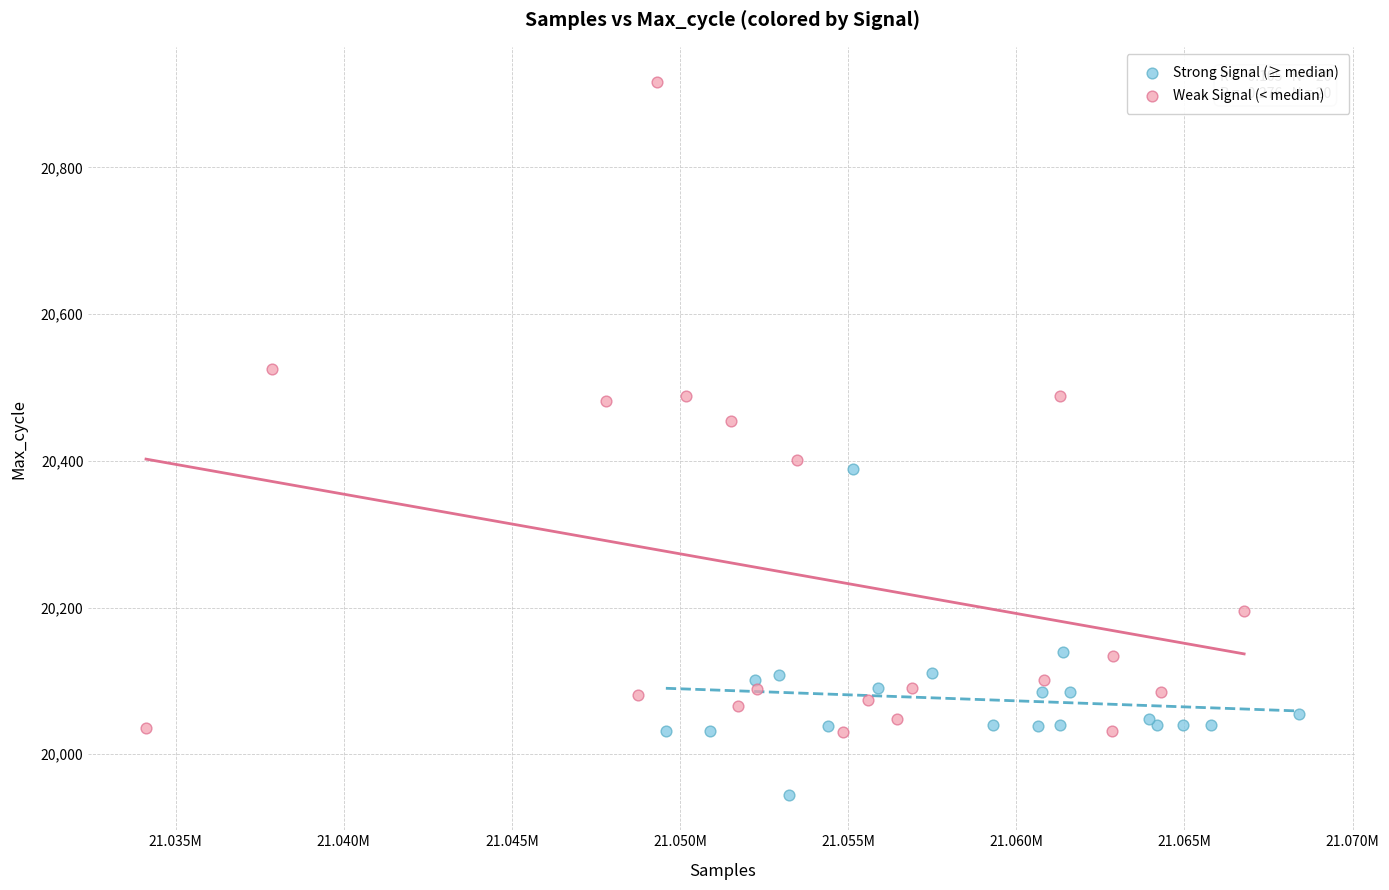

Which series has the largest Y range (max minus min)?

Weak Signal (< median)